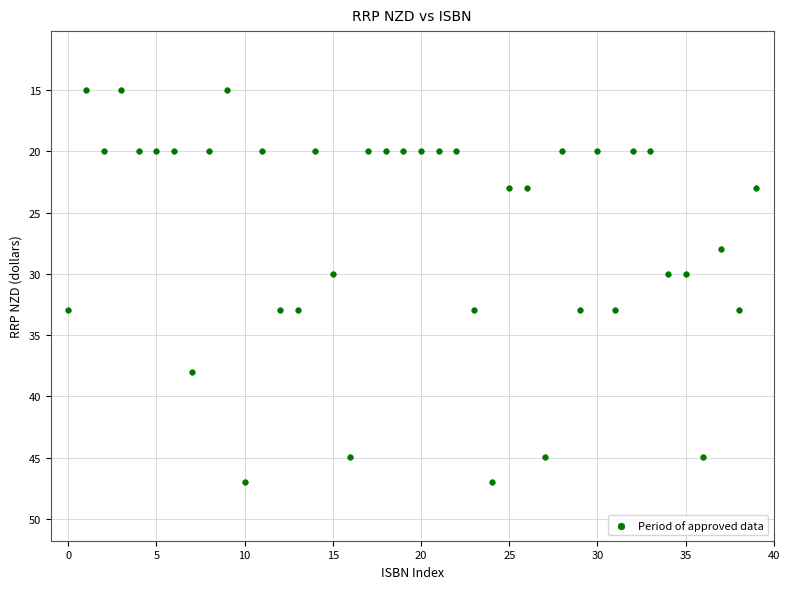

What is the range of Y values (max minus min)?

32.0